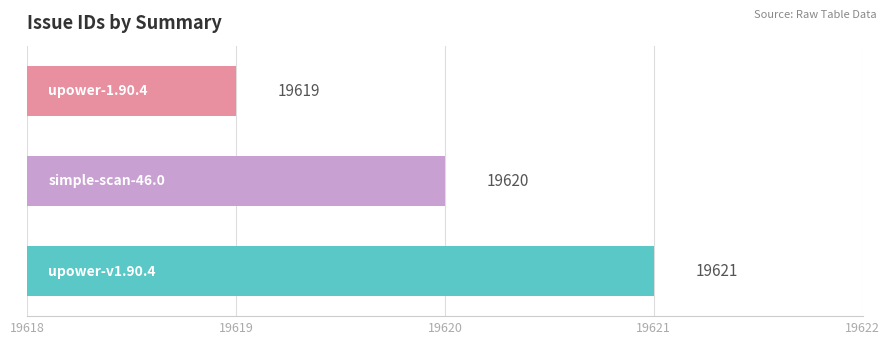

How many values are between 19619 and 19621?

3